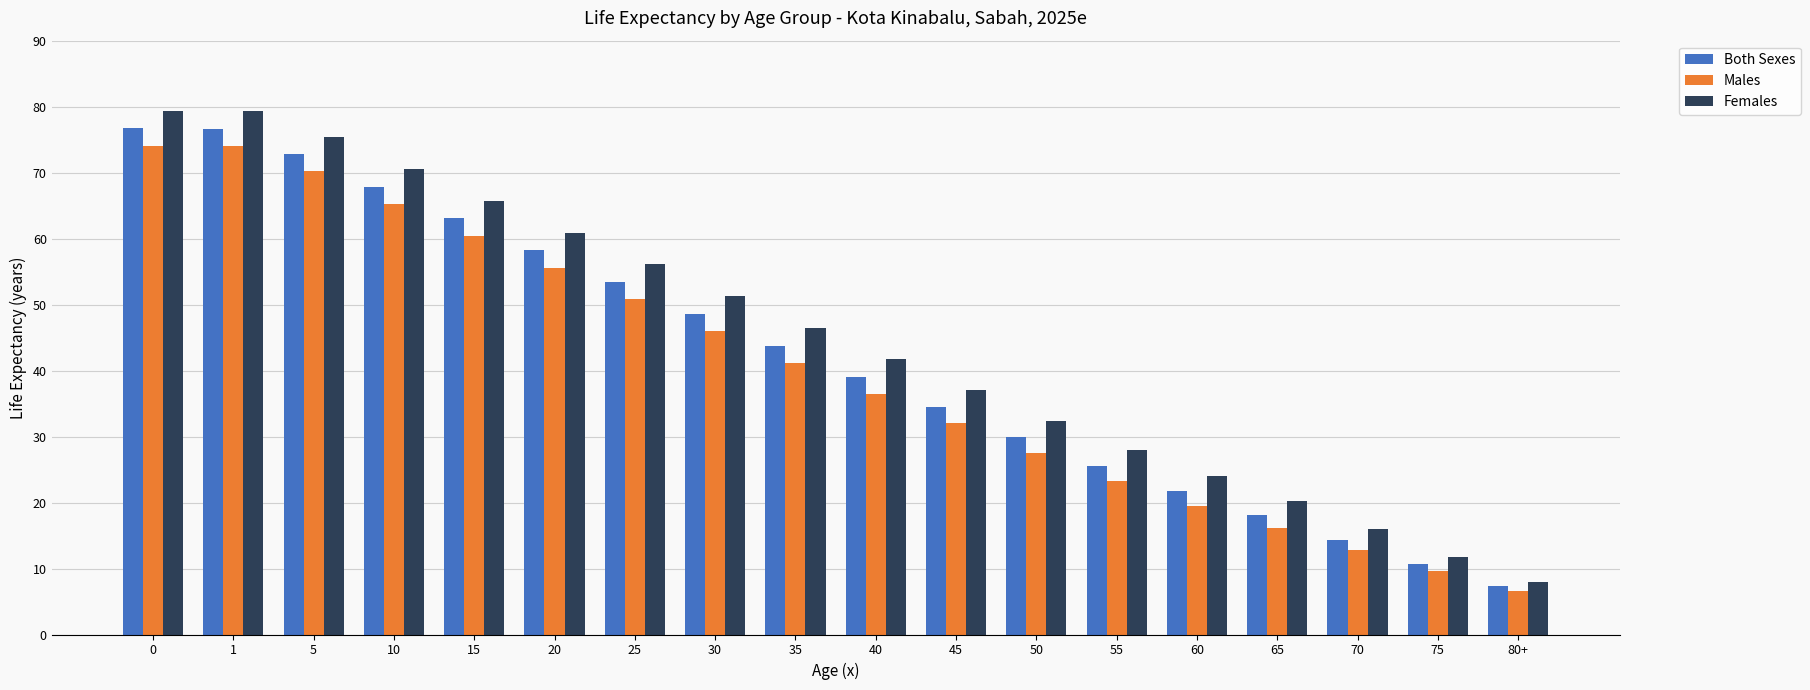

Is it true that Both Sexes equals 67.8 at 10?

True